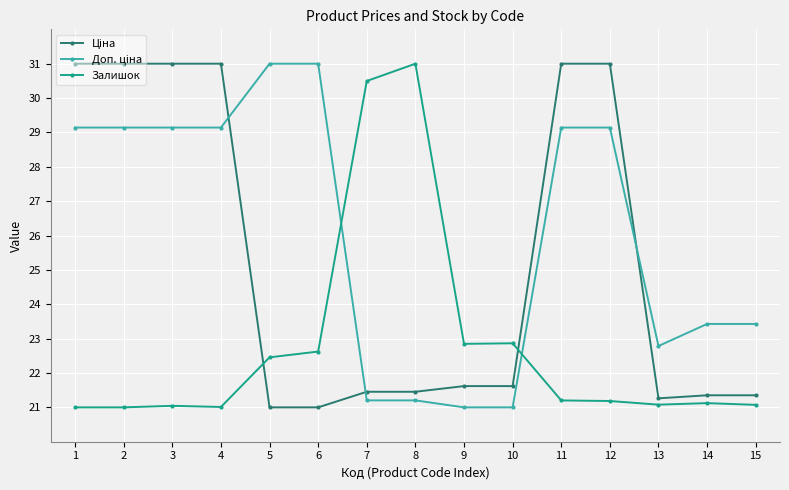

What is the value of the Залишок point at the 11th from the left?

21.2